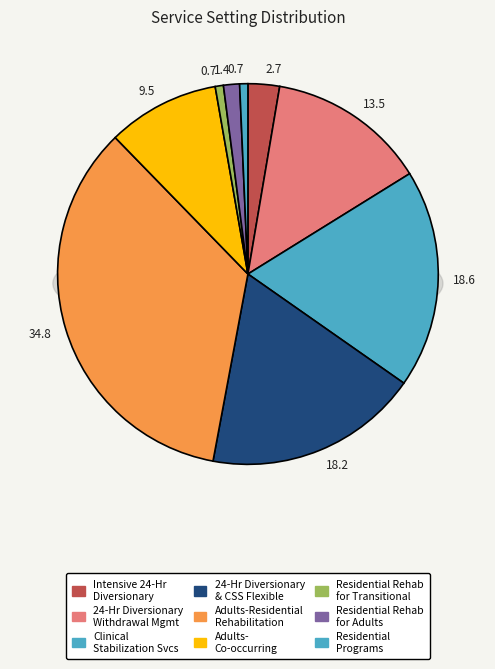

What percentage is NOT represented by Adults- Co-occurring enhanced?

90.5%